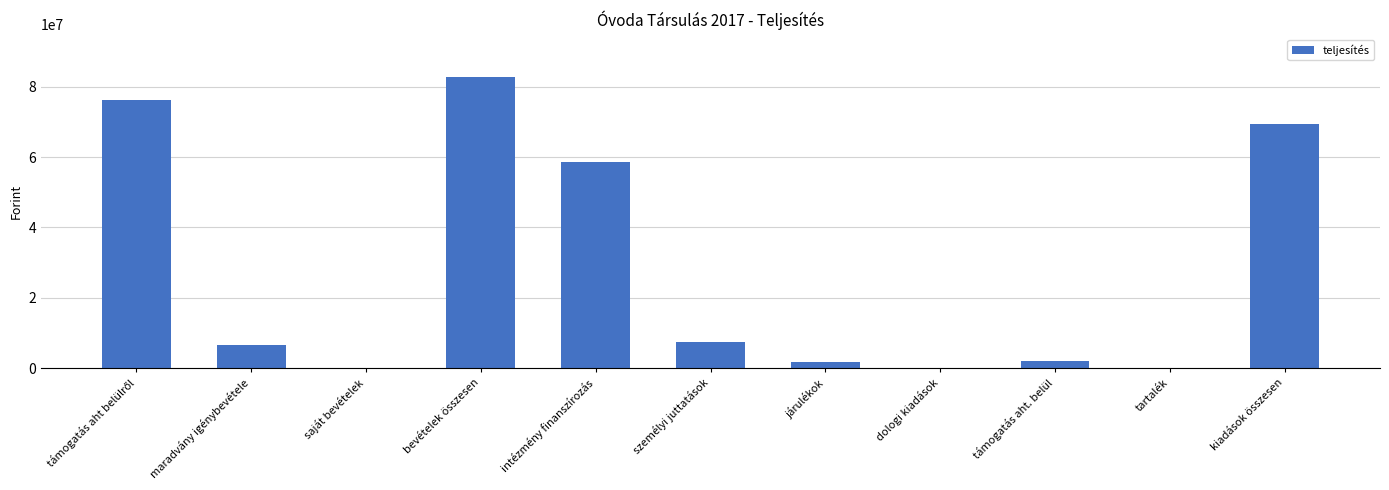

Count the number of data series in this chart.

1